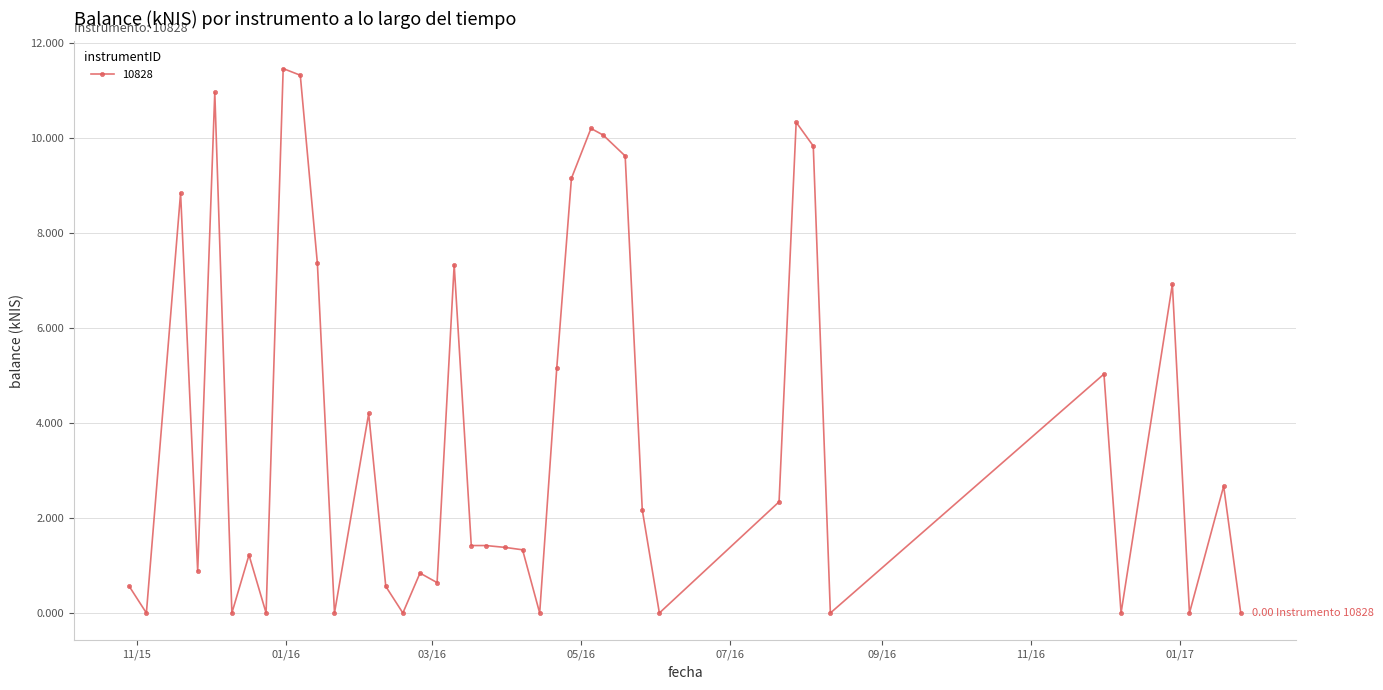

Is this an area chart (filled region under the line)?

No